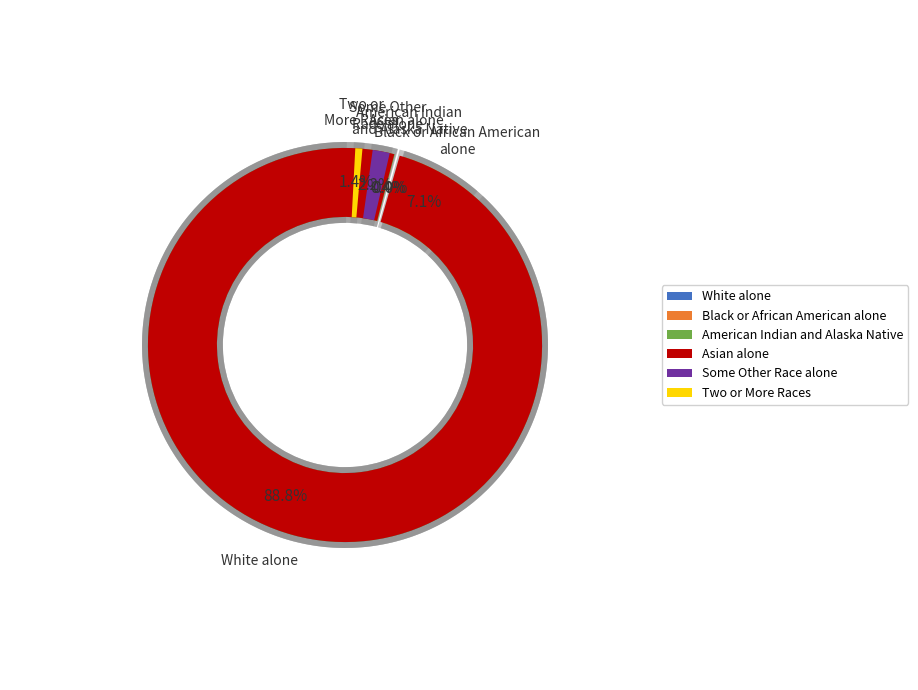

Does White alone represent more than half of the total?

Yes